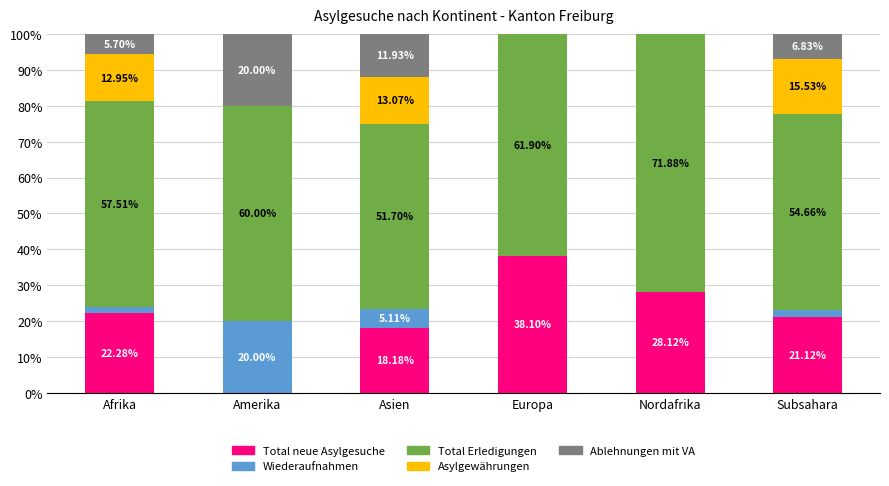

What are all the series names shown in the legend?

Total neue Asylgesuche, Wiederaufnahmen, Total Erledigungen, Asylgewährungen, Ablehnungen mit VA